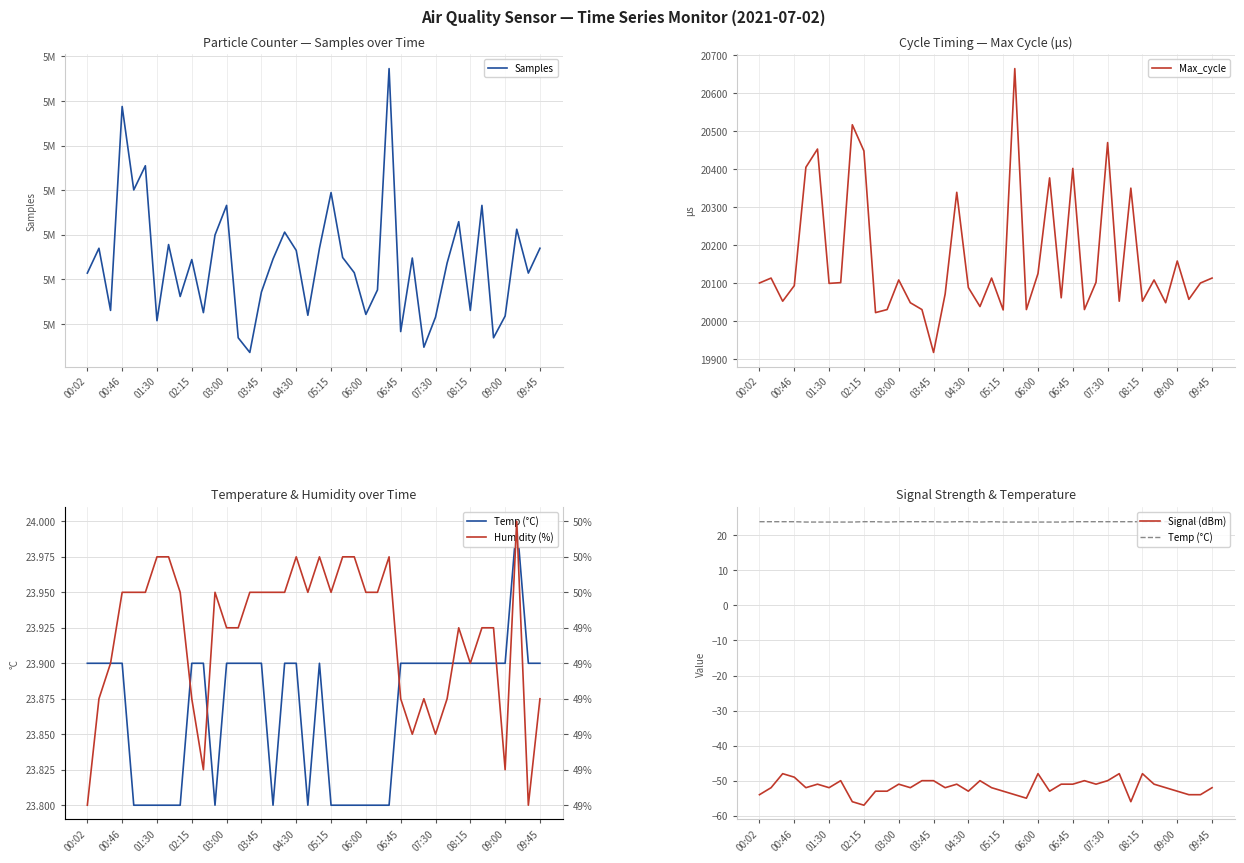

How many categories are shown in the chart?

40